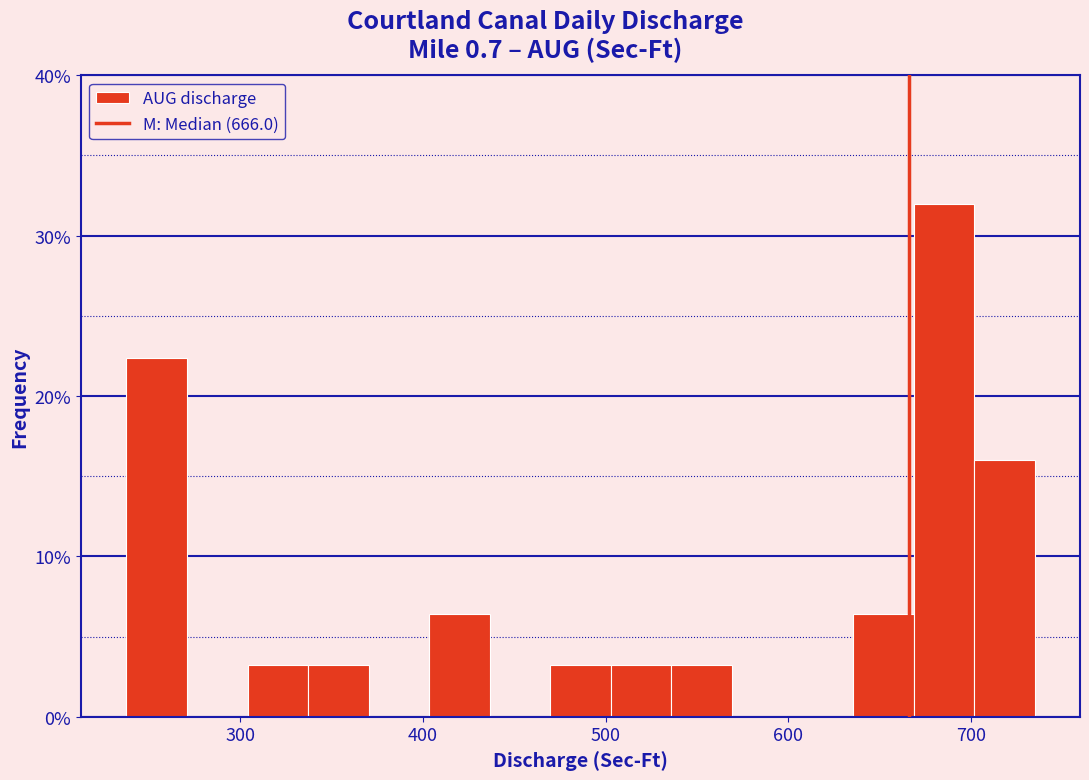

Around what value on the x-axis is the tallest bar? Give the approximate position of its centre, as read against the axis.

690